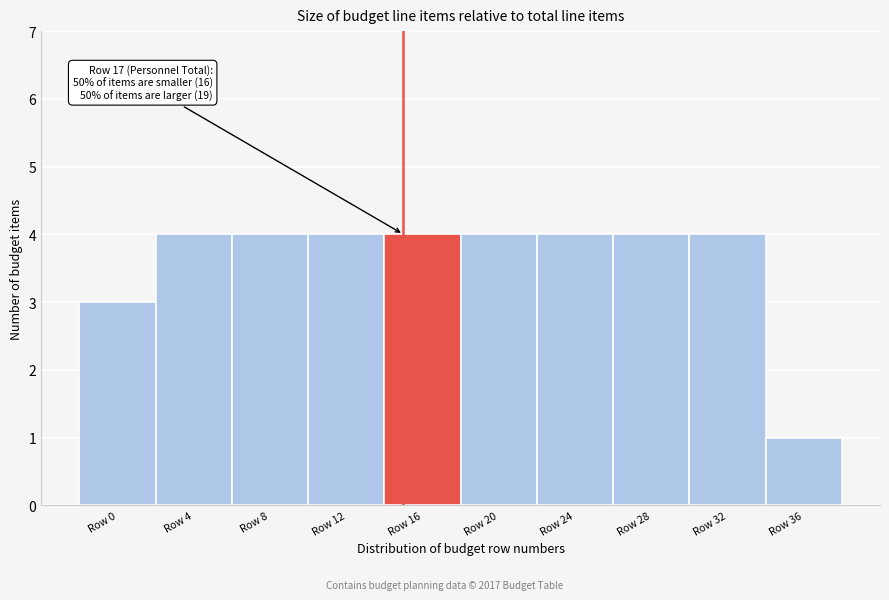

Reading left to right, transcribe all the data shown in this chart.

Row 0=3	Row 4=4	Row 8=4	Row 12=4	Row 16=4	Row 20=4	Row 24=4	Row 28=4	Row 32=4	Row 36=1